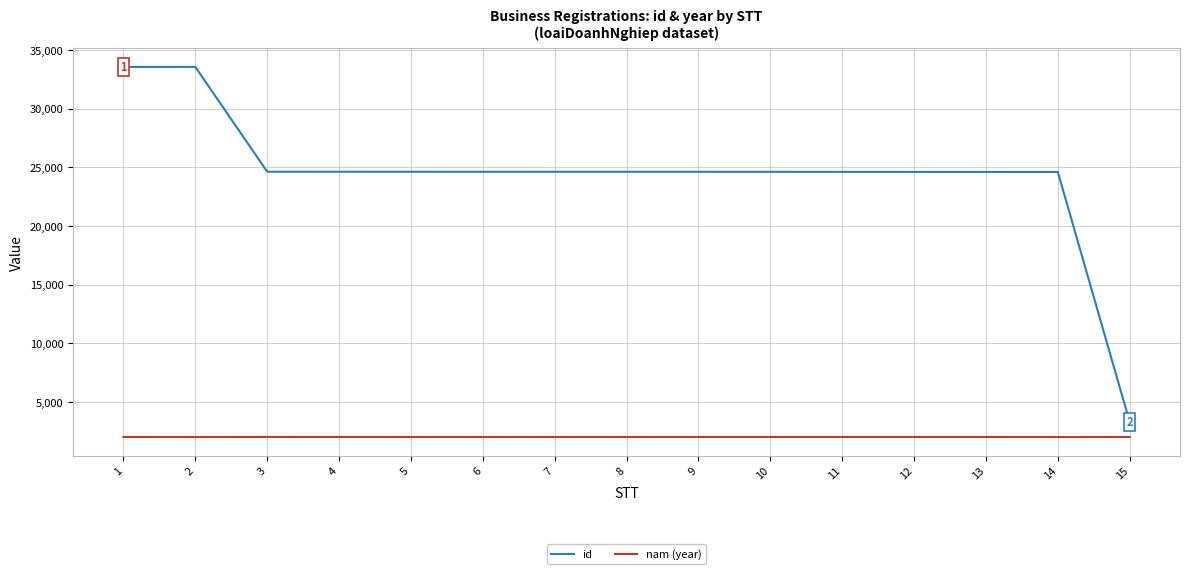

True or false: nam (year) and id intersect in this chart.

False